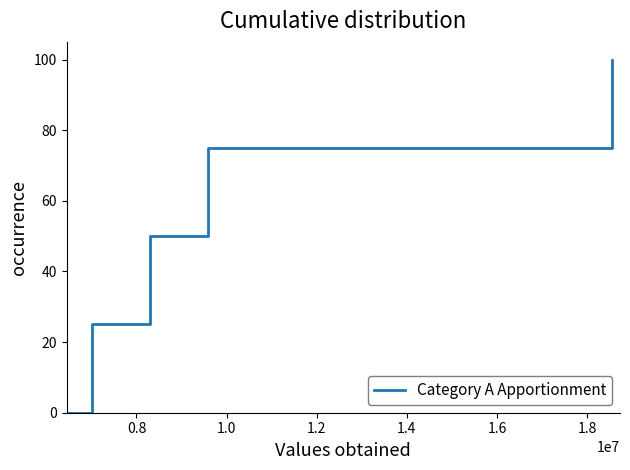

What is the greatest value displayed?

100